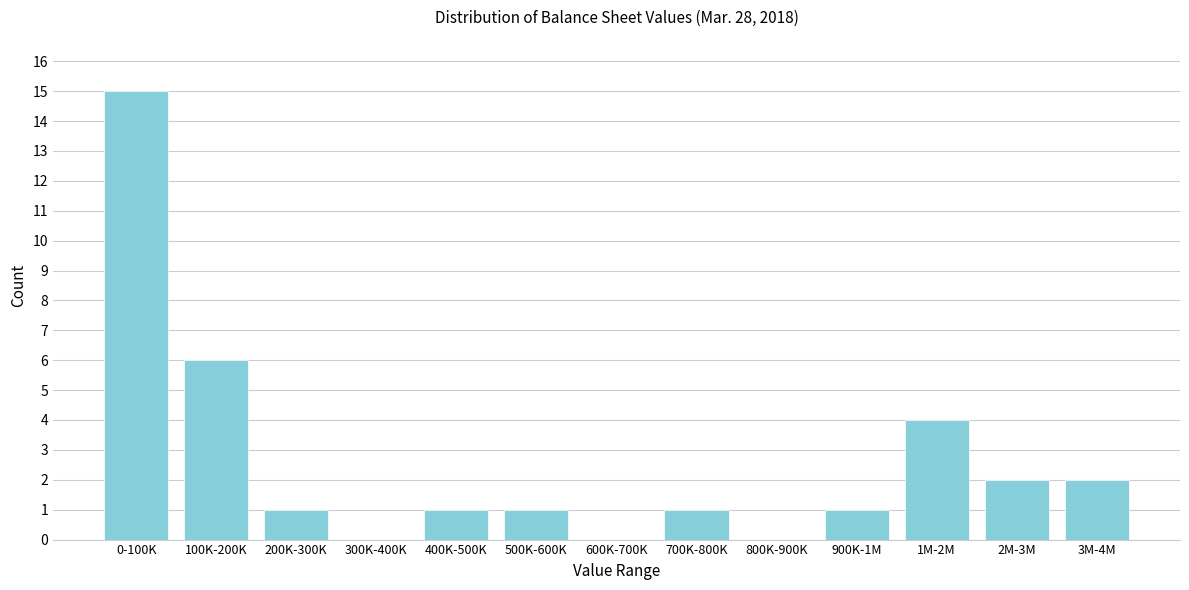

Reading right to left, transcribe all the data shown in this chart.

3M-4M=2	2M-3M=2	1M-2M=4	900K-1M=1	800K-900K=0	700K-800K=1	600K-700K=0	500K-600K=1	400K-500K=1	300K-400K=0	200K-300K=1	100K-200K=6	0-100K=15